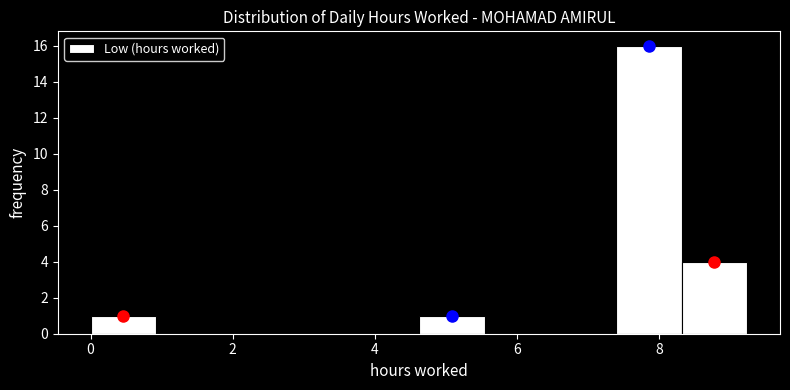

Reading left to right, list every bar in this chart as the range it spans on the x-axis followed by its height. Neither the bar edges nor the heights are printed on the chart, so give them approximately, as read against the axes.

0.0 to 1.0: 1
1.0 to 1.8: 0
1.8 to 2.8: 0
2.8 to 3.6: 0
3.6 to 4.6: 0
4.6 to 5.6: 1
5.6 to 6.4: 0
6.4 to 7.4: 0
7.4 to 8.4: 16
8.4 to 9.2: 4